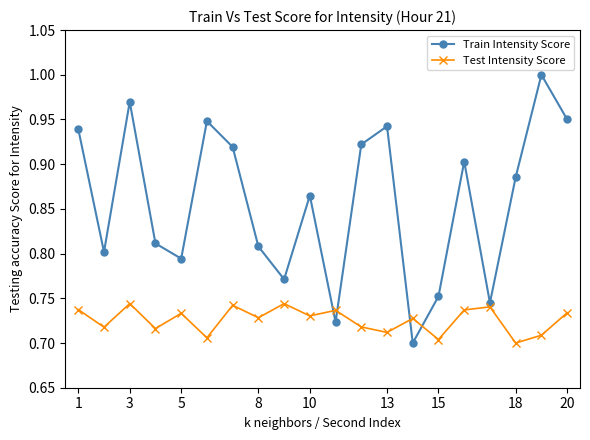

Does the chart display data point markers on the line(s)?

Yes